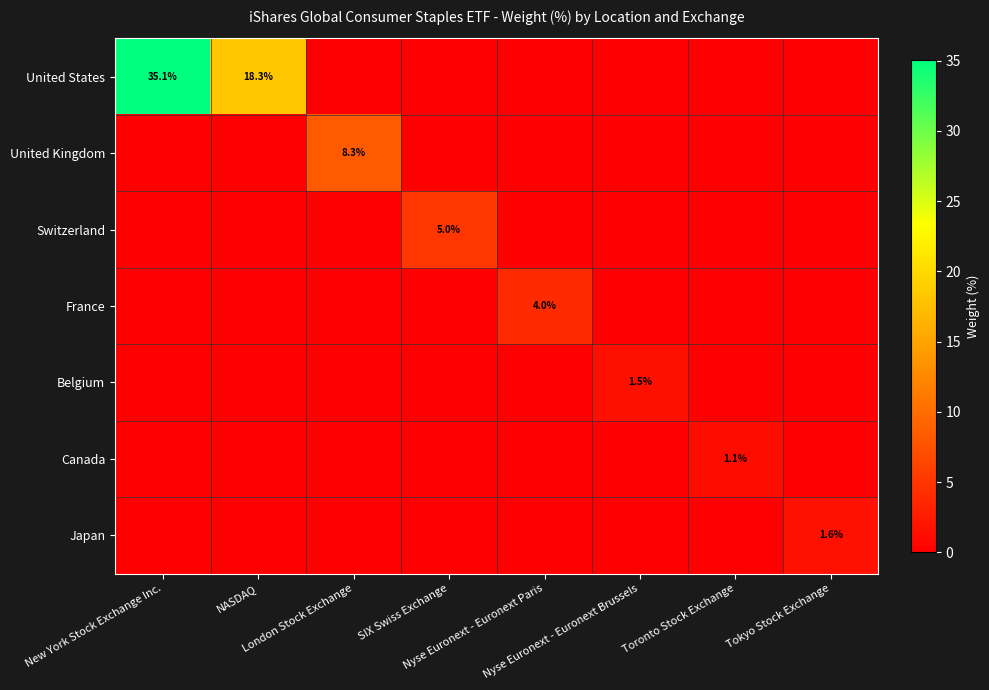

Which series has the largest range (max minus min)?

United States